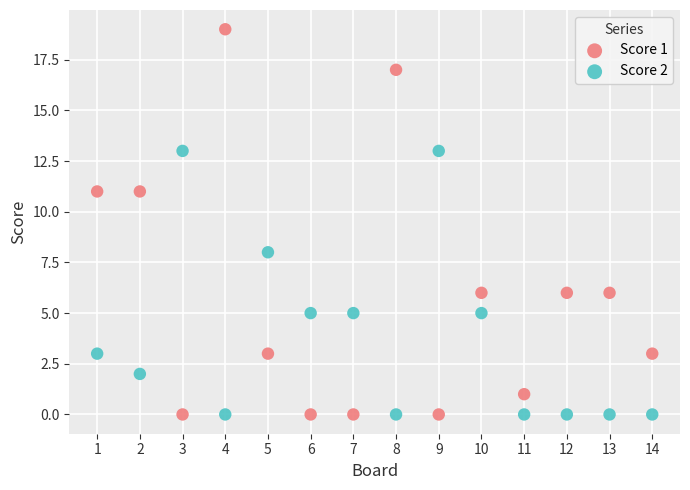

Across all data points, what is the range of Y values (max minus min)?

19